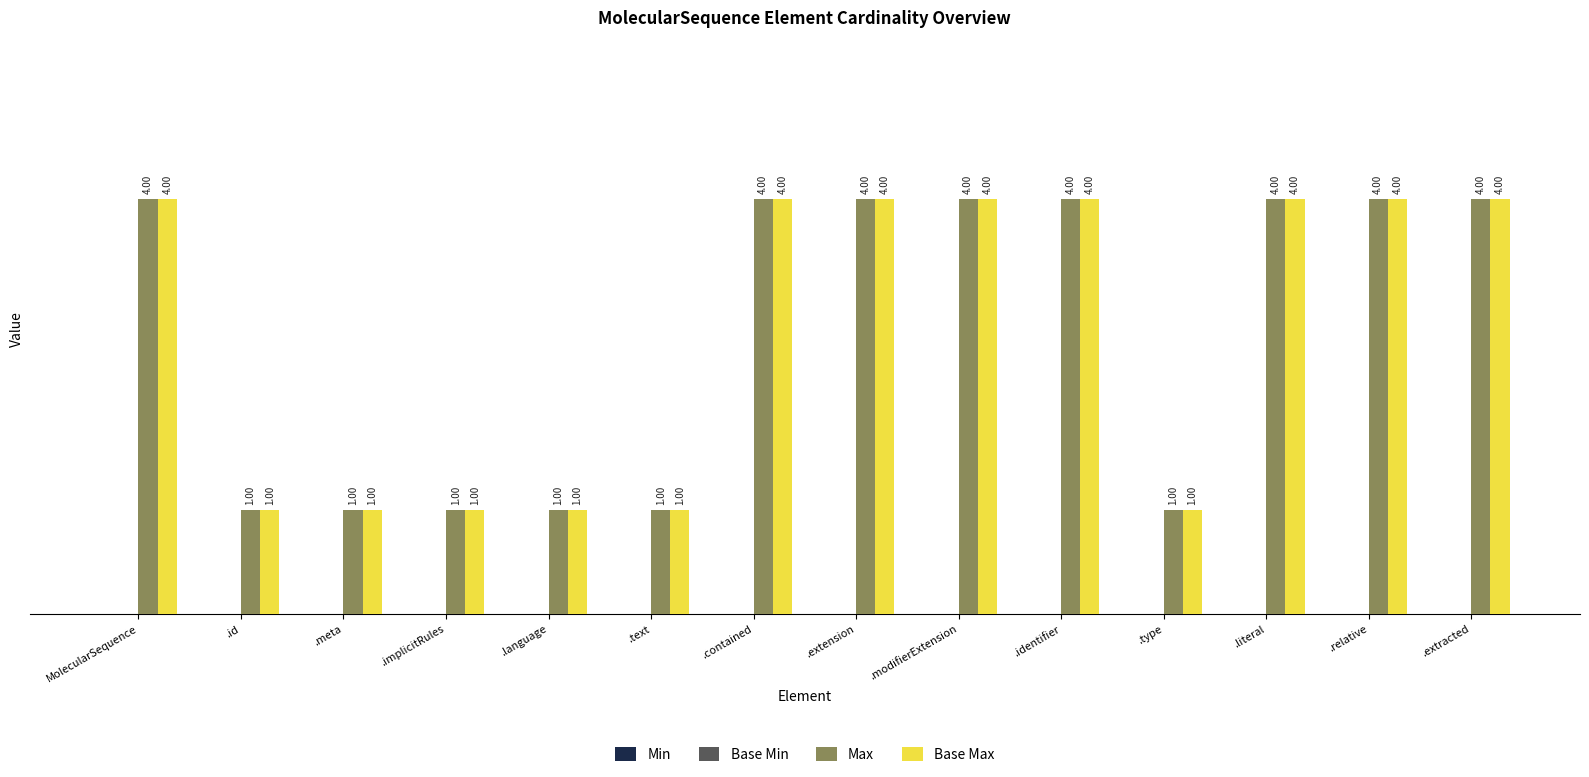

What is the sum of all Base Max values?

38